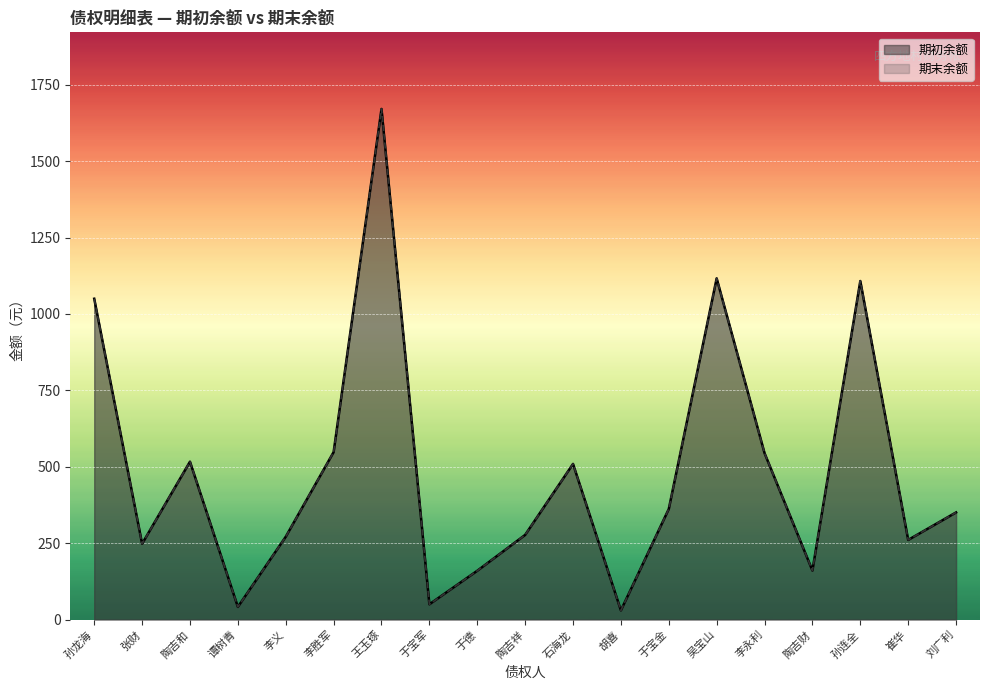

True or false: 期初余额 and 期末余额 cross at least once.

False